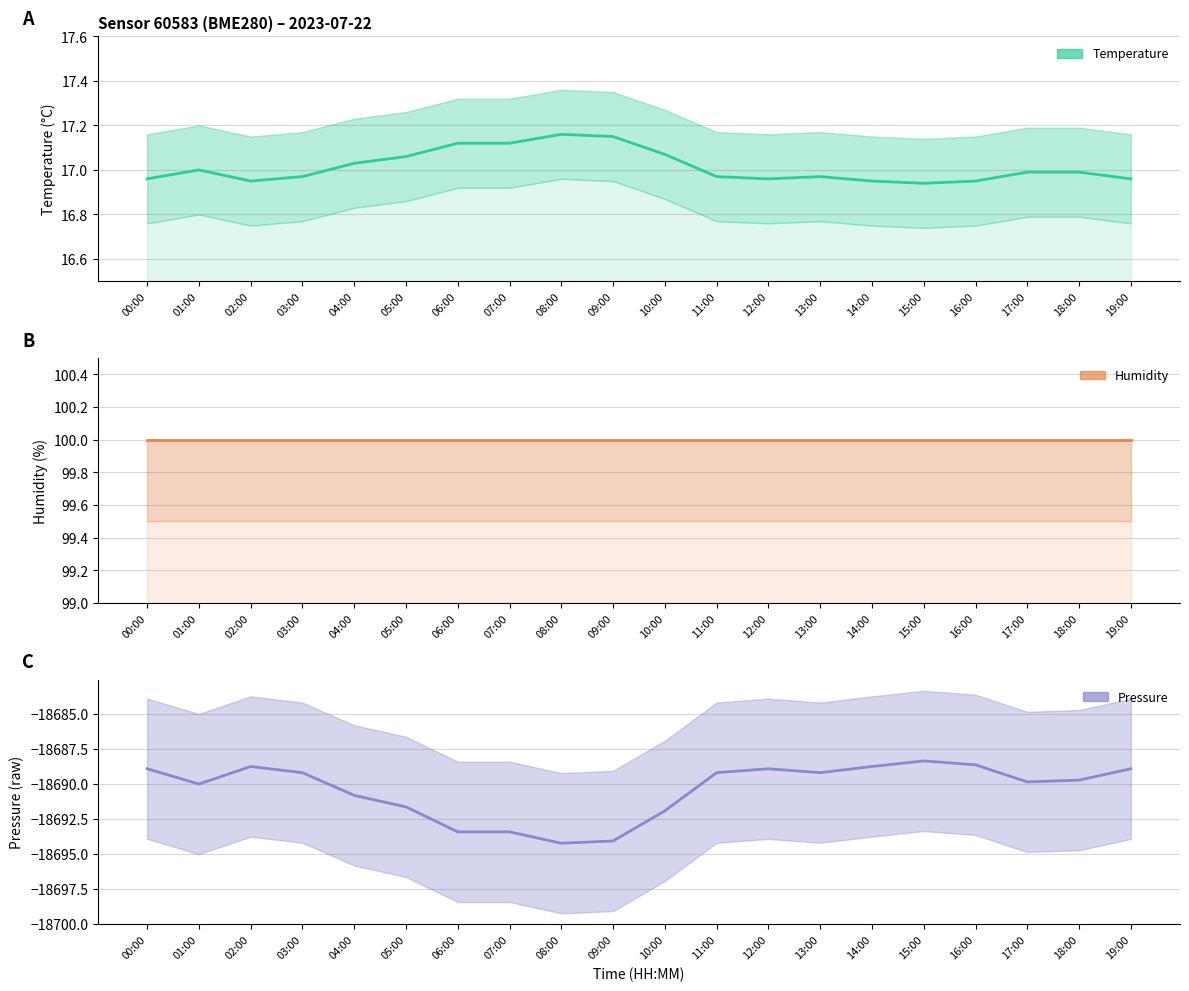

The value of pressure at 11:00 is -29239.6. True or false?

False